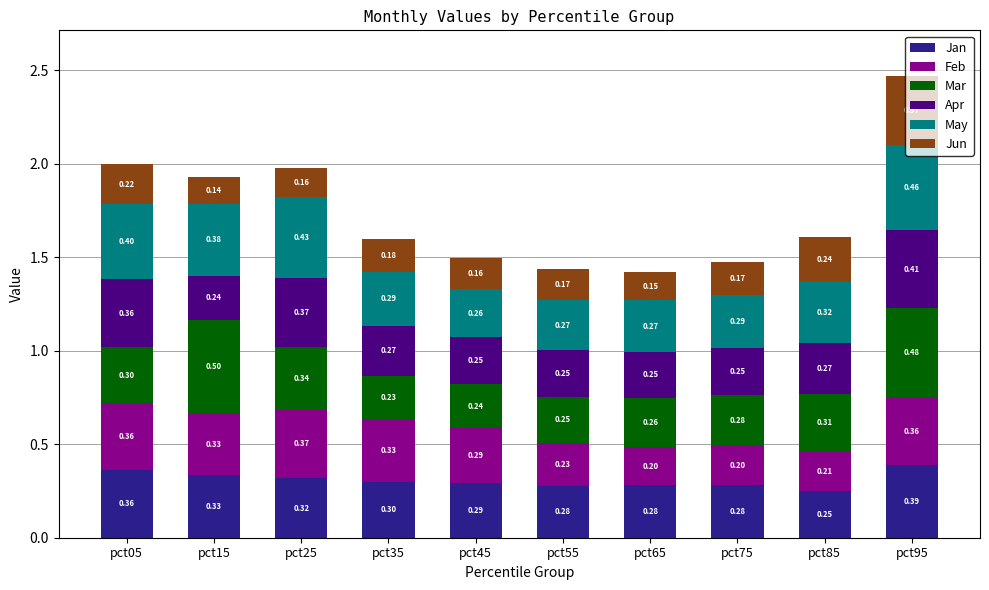

What is the total value across all series at pct05?

2.0